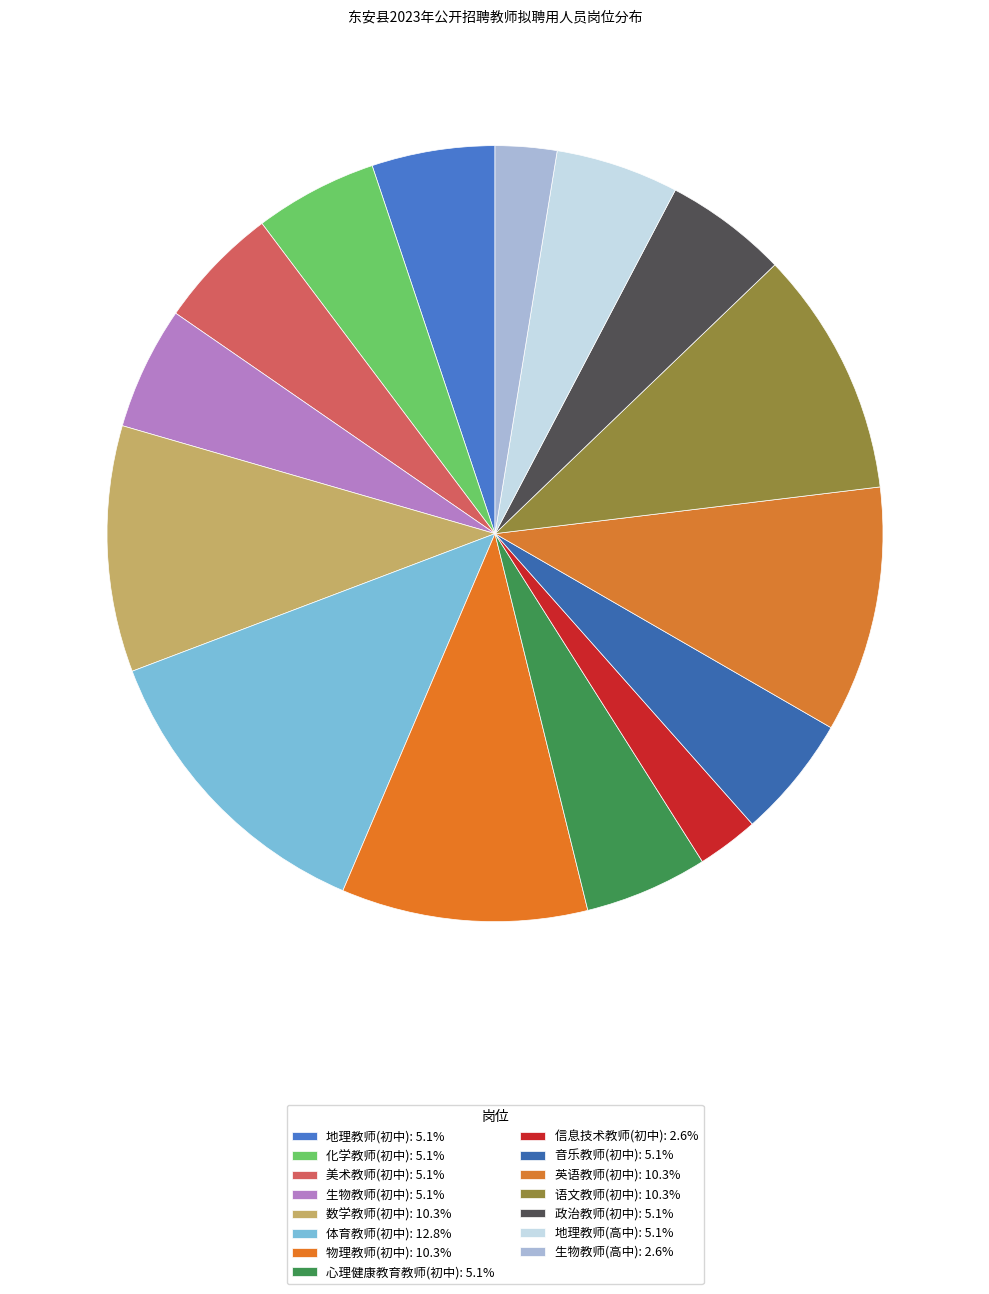

Does 数学教师(初中) represent more than half of the total?

No